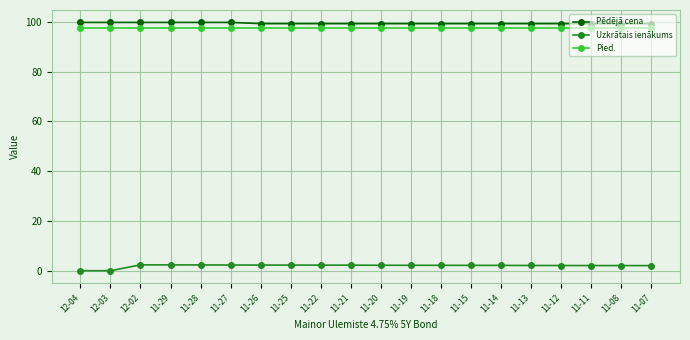

Does the chart have visible grid lines?

Yes